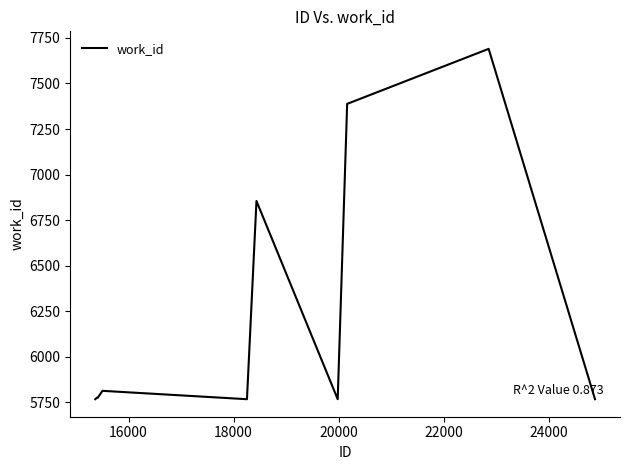

What is the minimum value shown in the chart?

5767